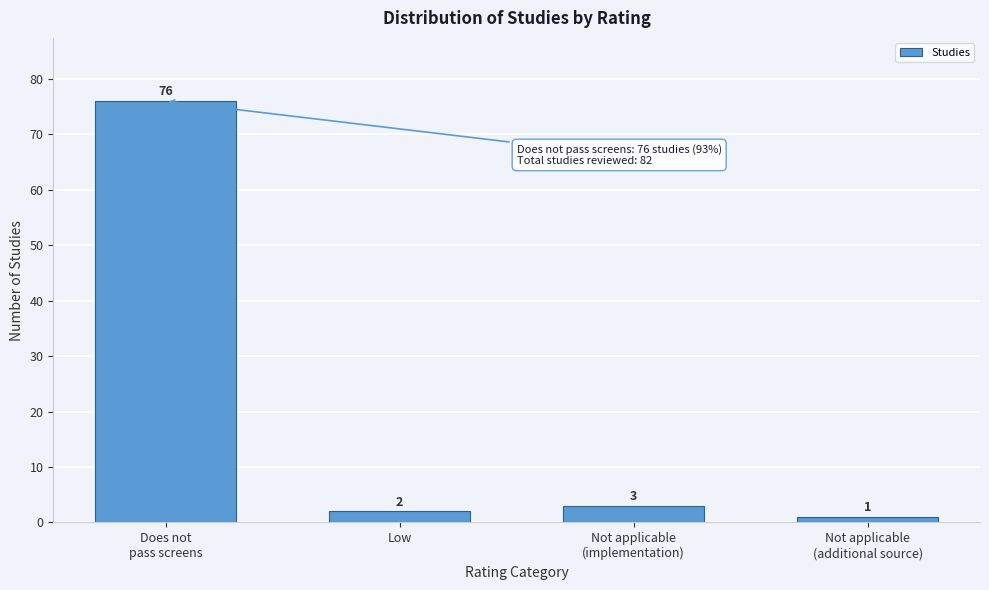

Reading left to right, extract all data points from this chart.

76	2	3	1